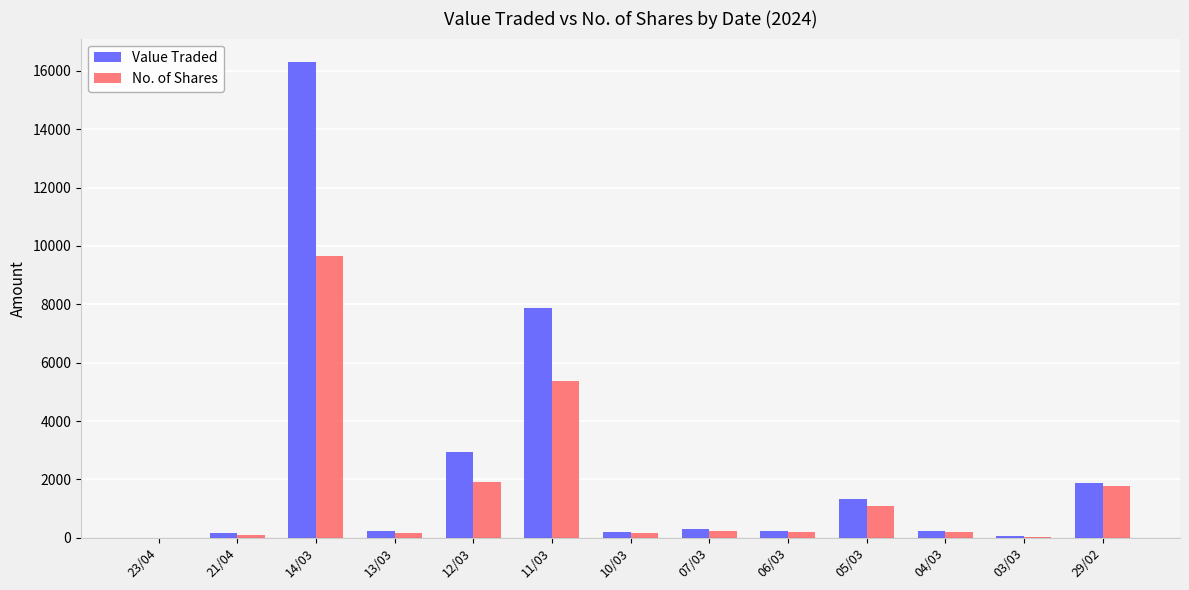

What is the maximum value for Value Traded?

16288